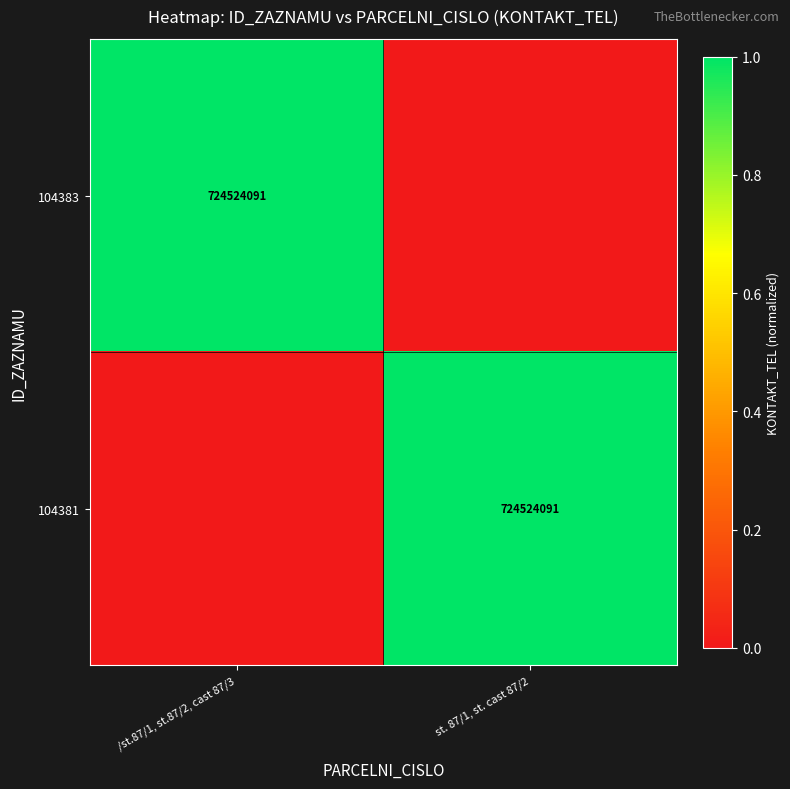

The 104381 series shows 1011571513 at st. 87/1, st. cast 87/2. True or false?

False